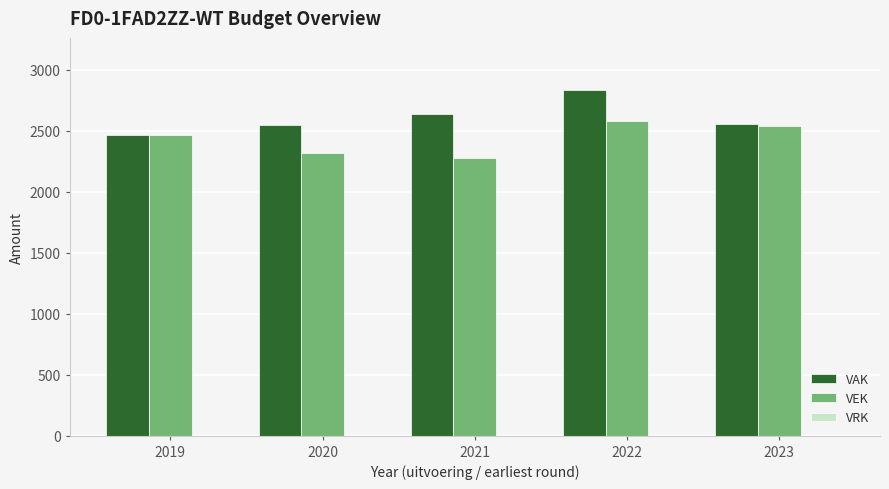

The value of VEK at 2023 is 2543. True or false?

True